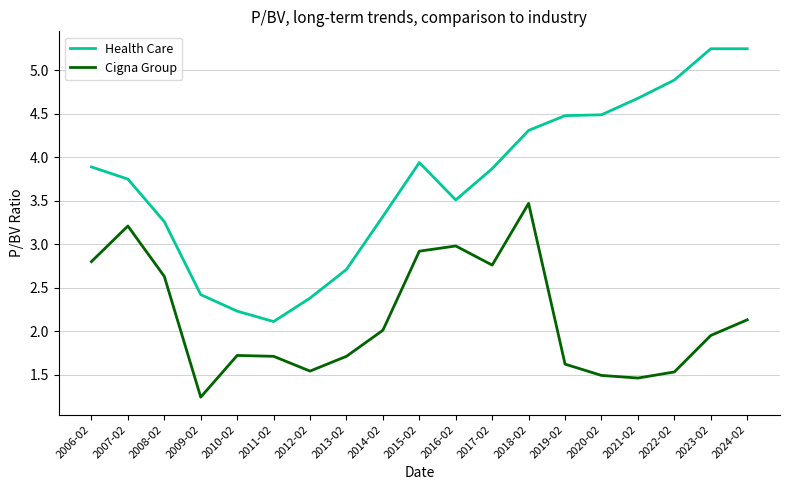

True or false: Cigna Group and Health Care cross at least once.

False